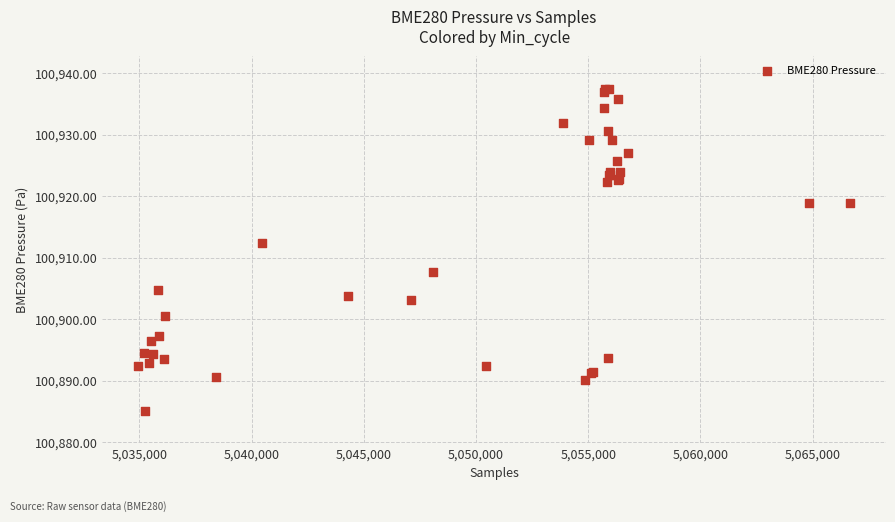

What Y value in the scatter plot is closest to 100911?

100912.4